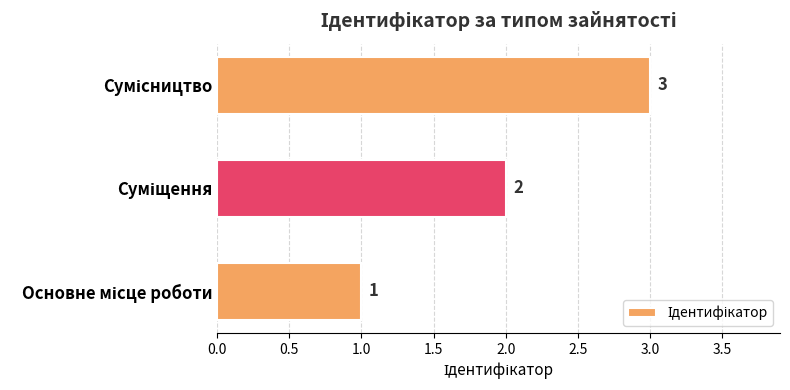

What is the maximum value shown in the chart?

3